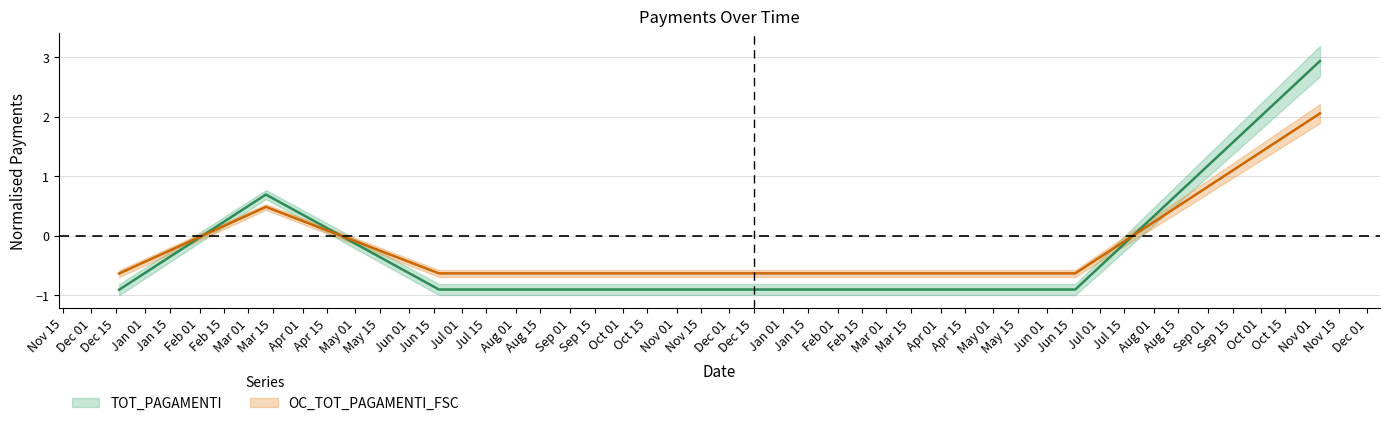

At which category does TOT_PAGAMENTI reach its first local peak?

11/03/2021